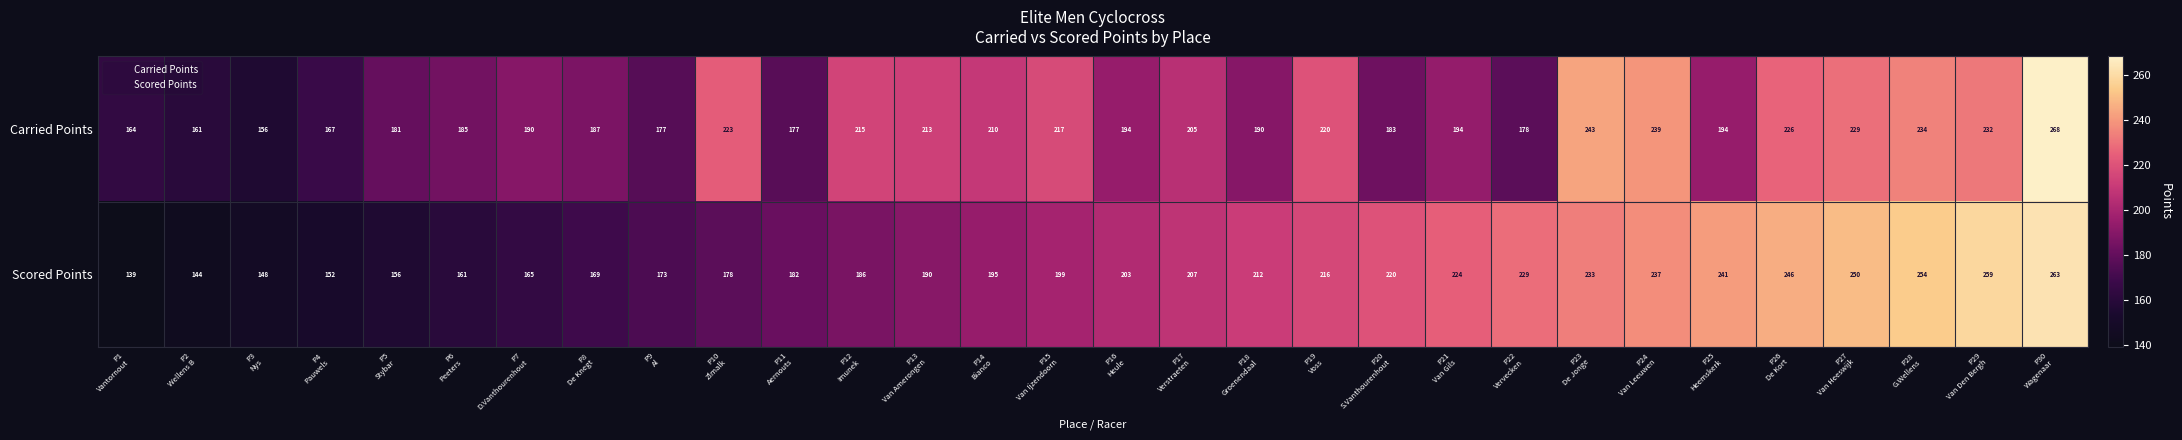

Which series has the largest range (max minus min)?

Scored Points